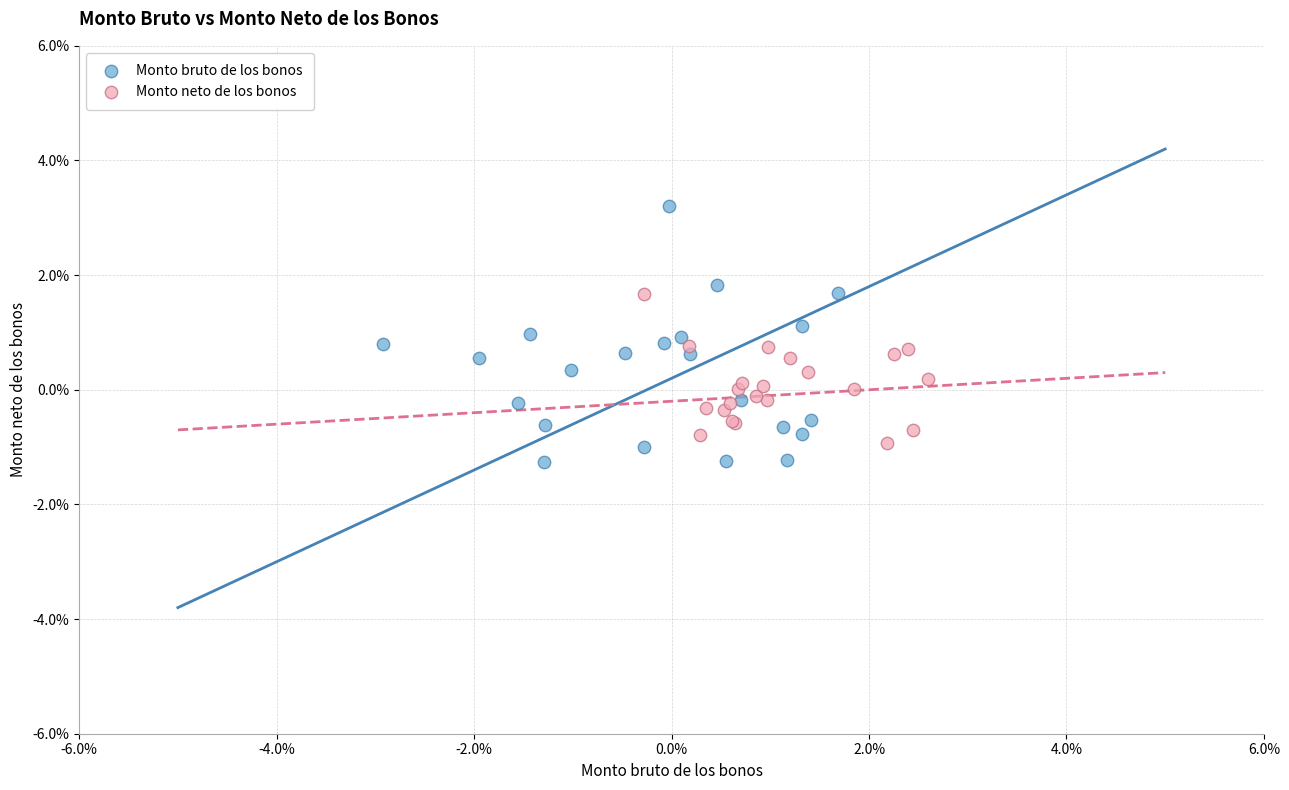

What are all the series names shown in the legend?

Monto bruto de los bonos, Monto neto de los bonos